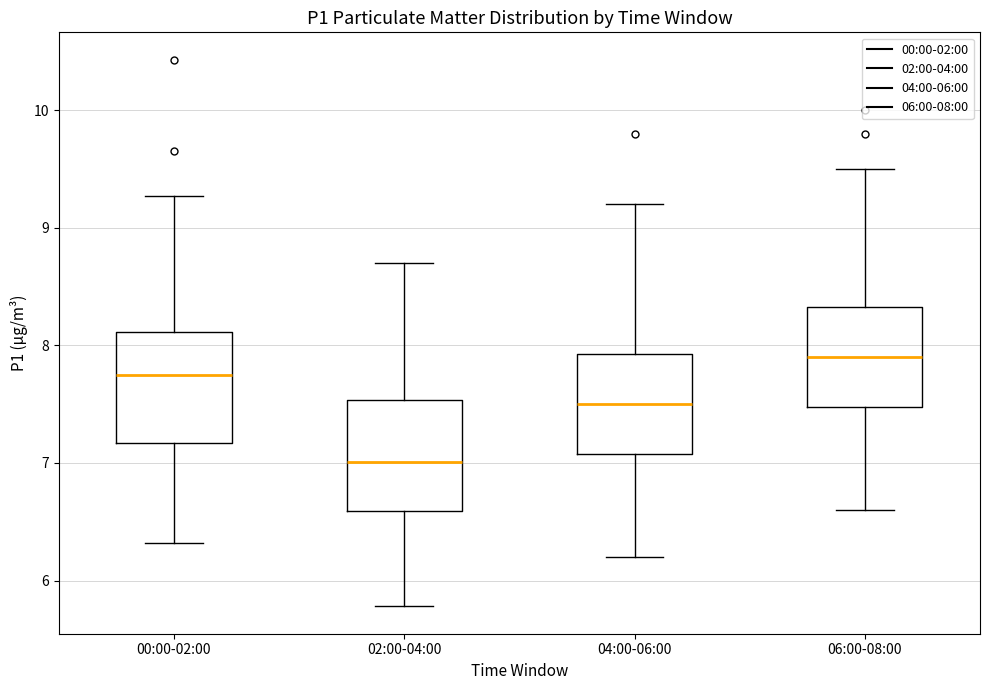

Where is the upper edge of the box for 02:00-04:00 on the y-axis? The values are not printed on the chart, so give them approximately, as read against the axis.

7.5